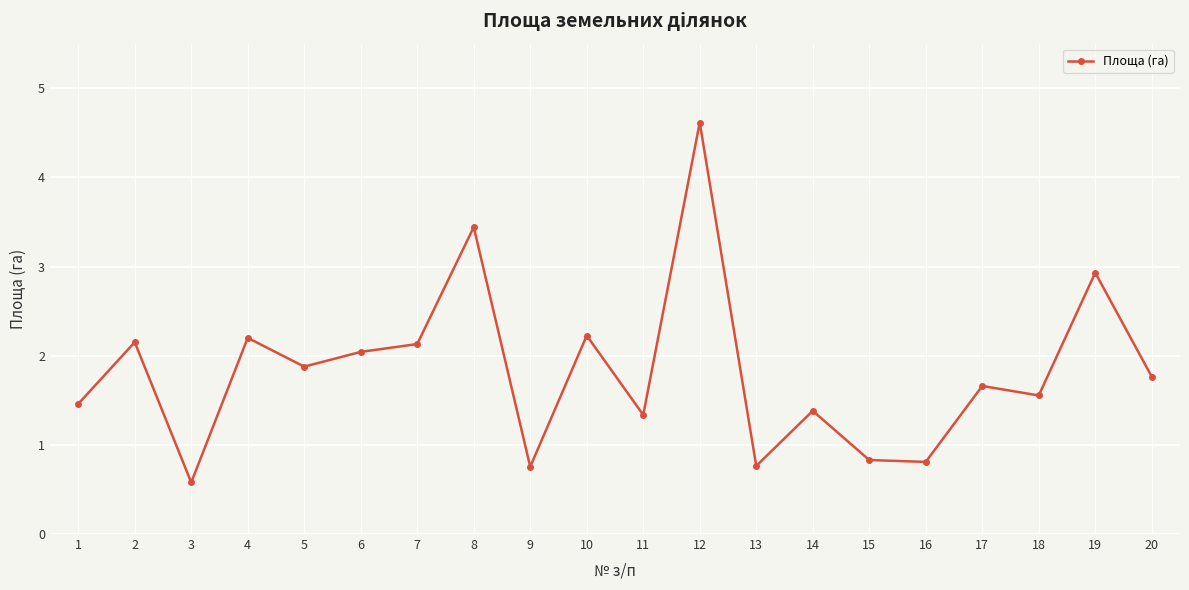

How many lines are shown in the chart?

1